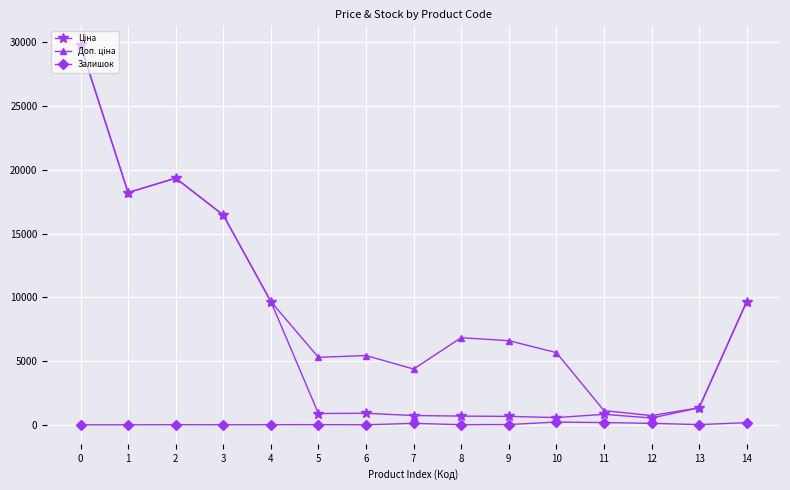

The Ціна series shows 28834.7 at 1. True or false?

False